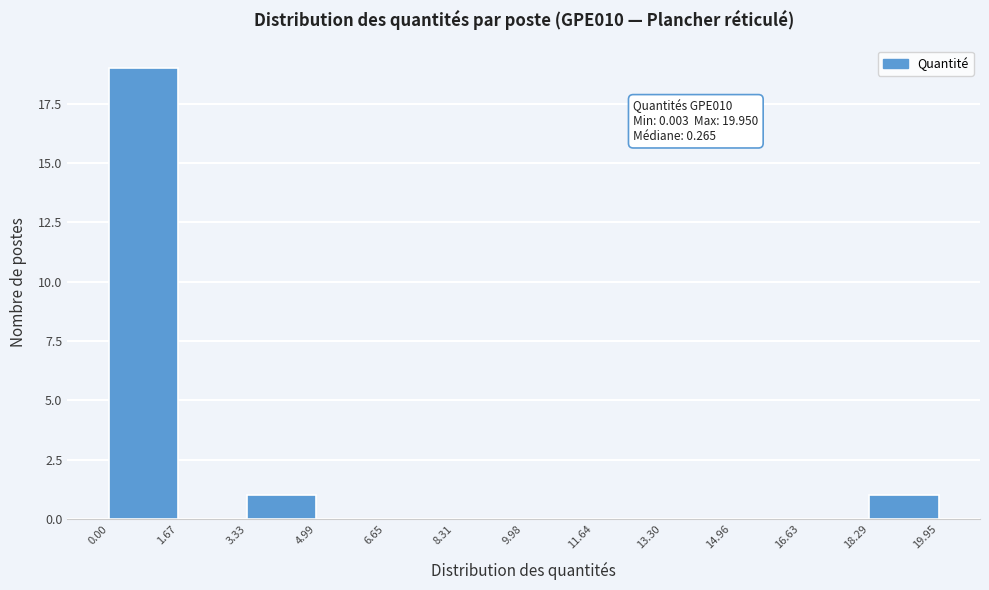

Over which range of the x-axis is the bar tallest?

0.00 to 1.67